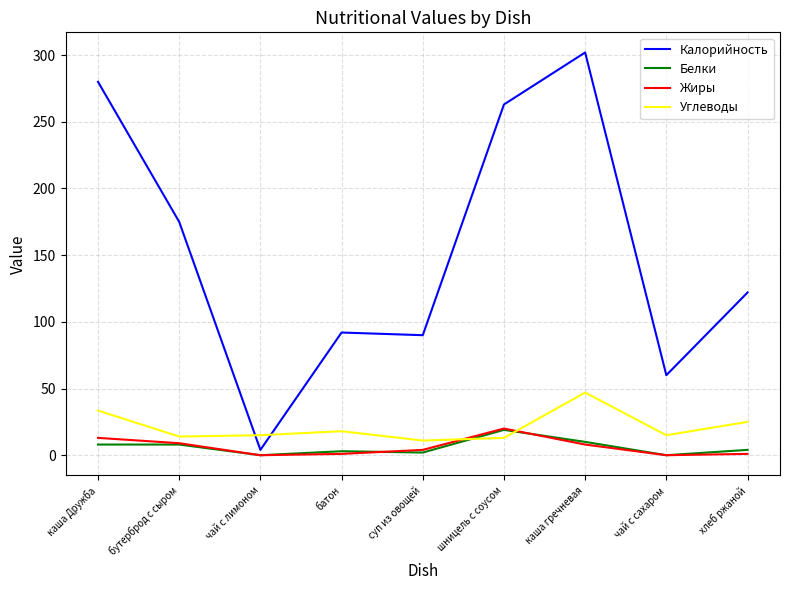

What is the sum of the Углеводы values at батон and бутерброд с сыром?

32.0